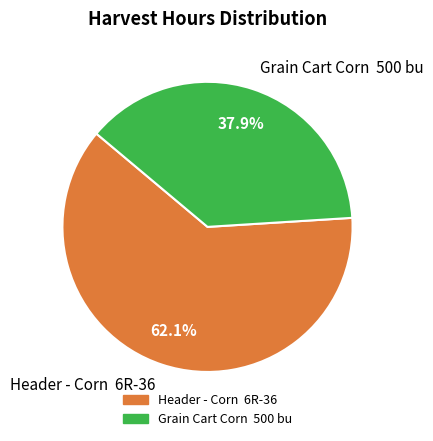

Rank the categories by value from highest to lowest.

Header - Corn 6R-36, Grain Cart Corn 500 bu